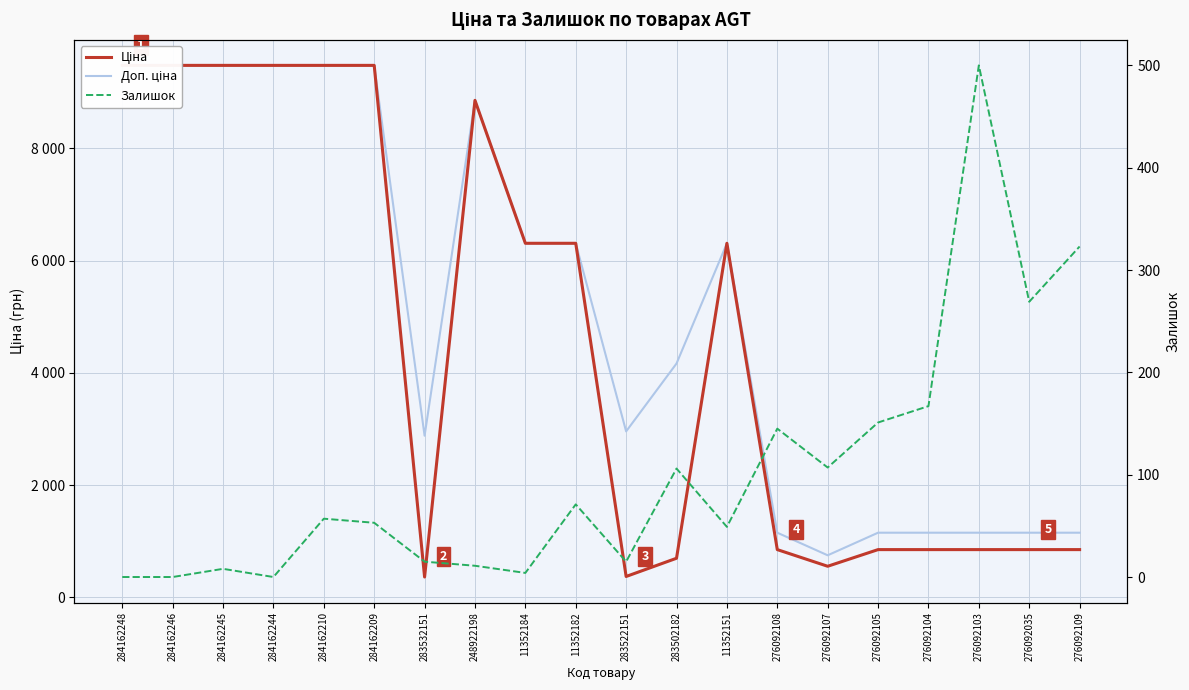

Rank the series at 284162210 from highest to lowest value.

Ціна, Доп. ціна, Залишок